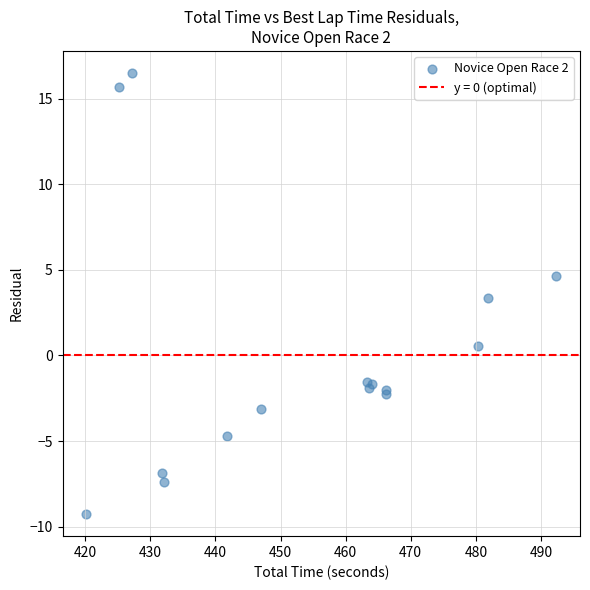

What Y value in the scatter plot is closest to 3?

3.4